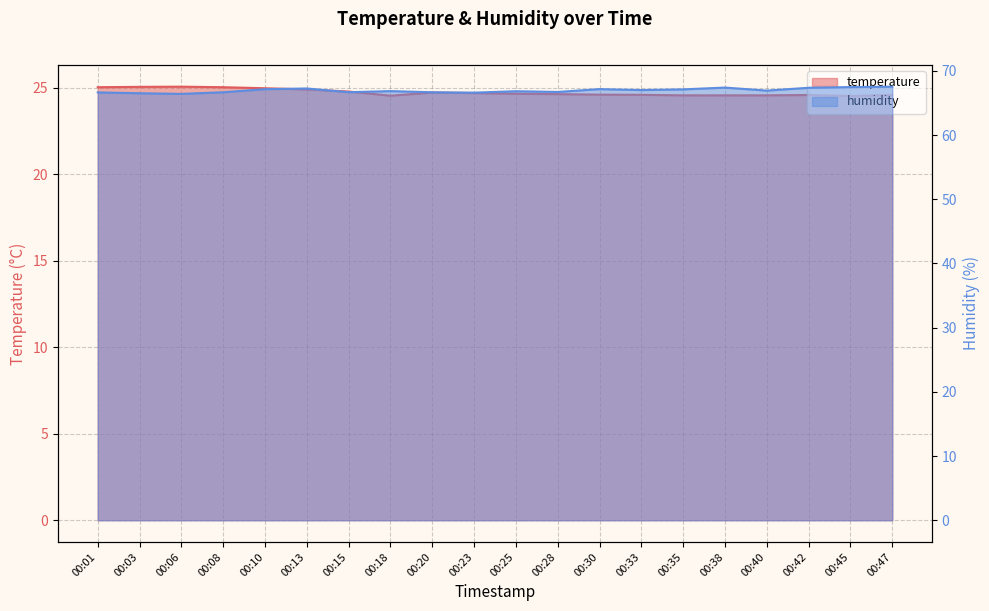

What is the difference between the highest and lowest values at 00:28?

42.1